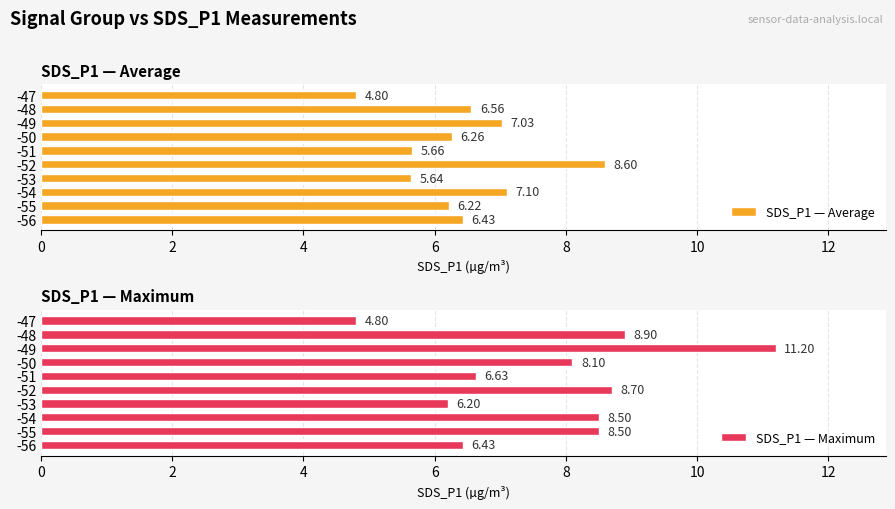

What is the difference between the SDS_P1 — Maximum values at -48 and -47?

4.1